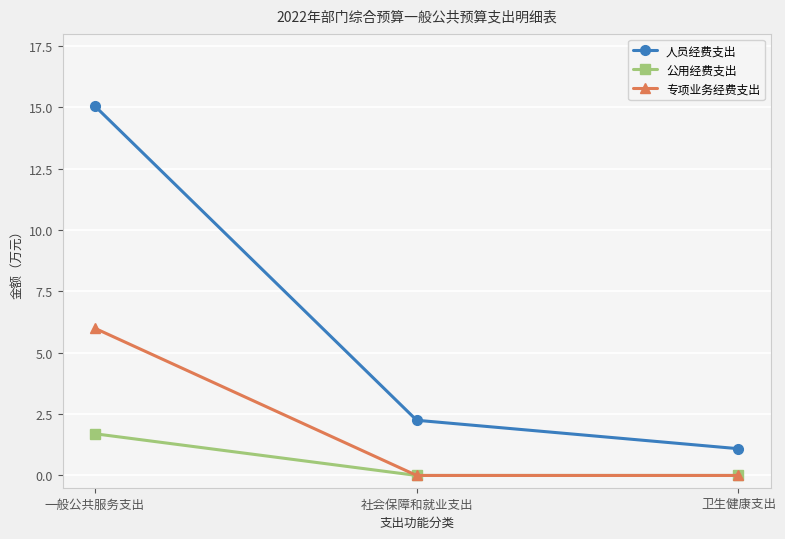

Is the value of 专项业务经费支出 at 一般公共服务支出 greater than the value of 公用经费支出 at 卫生健康支出?

Yes